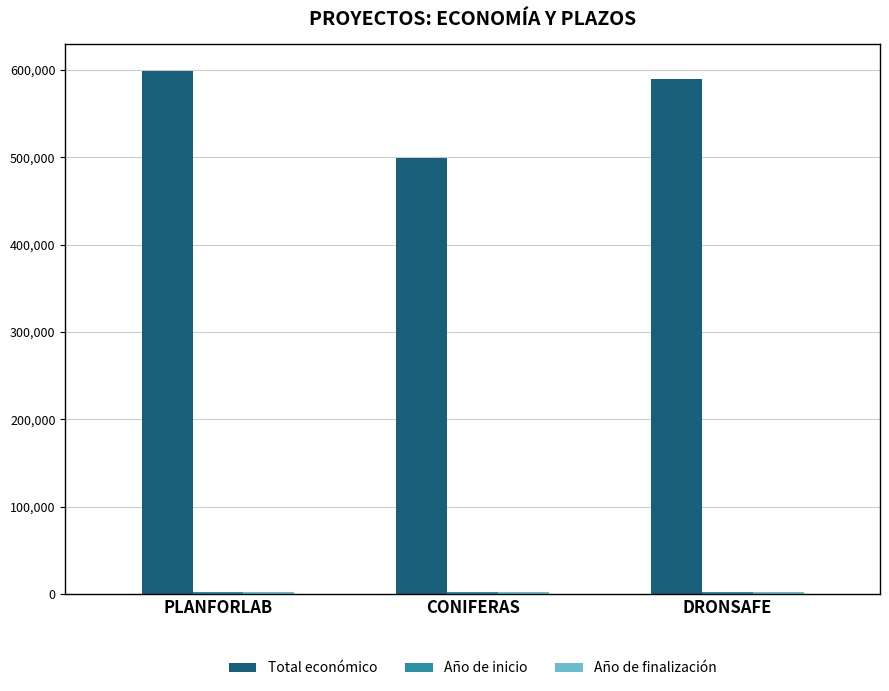

The value of Total económico at CONIFERAS is 499059. True or false?

True